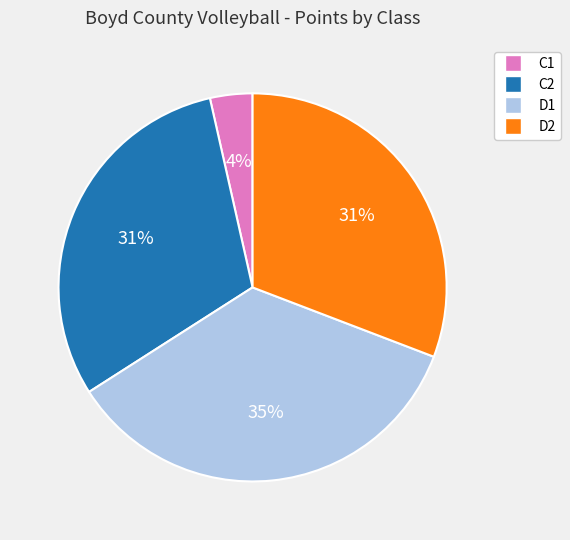

Is there any slice that represents more than half of the pie?

No